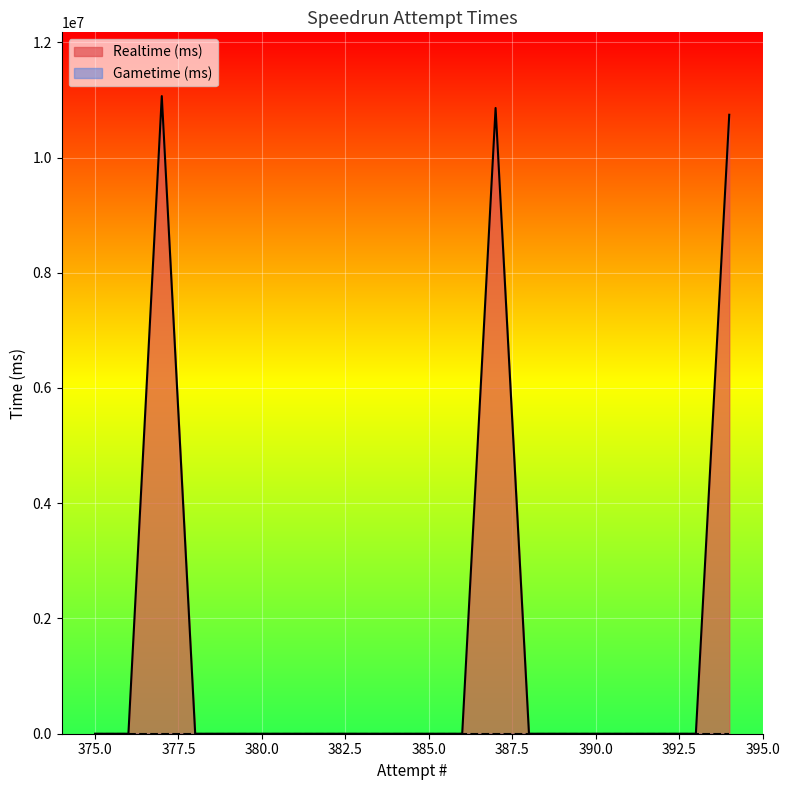

What are all the series names shown in the legend?

Realtime (ms), Gametime (ms)